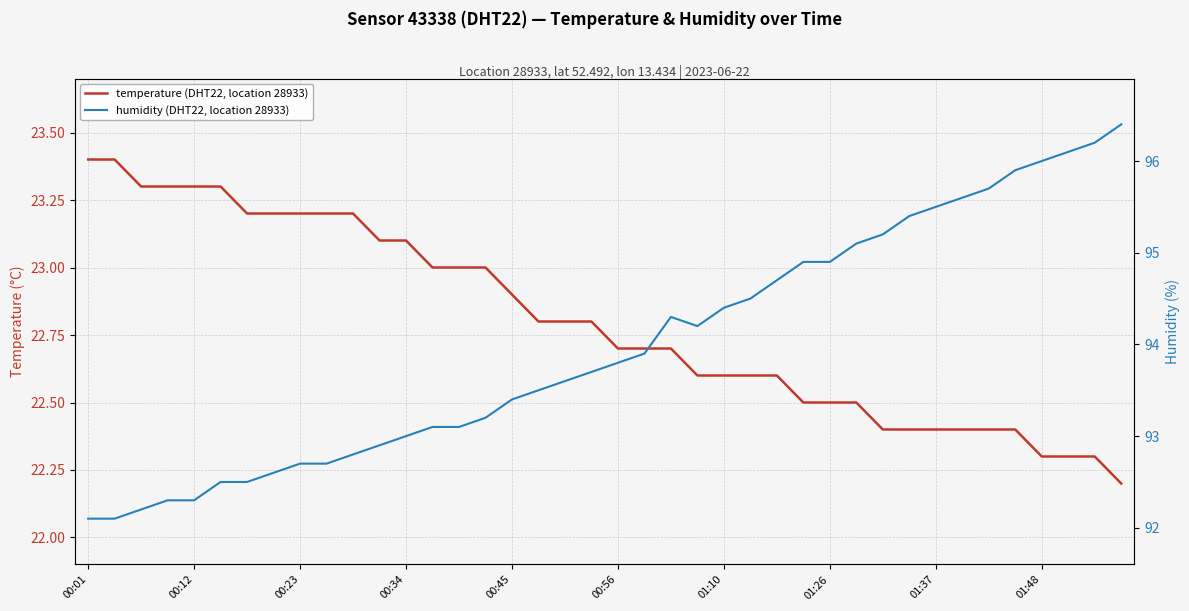

What is the difference between the second highest and minimum values in the temperature (DHT22, location 28933) series?

1.2